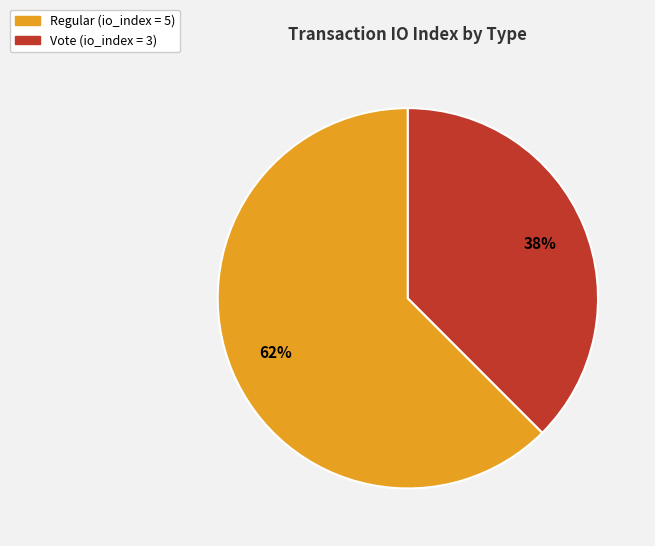

Does any single category account for the majority?

Yes